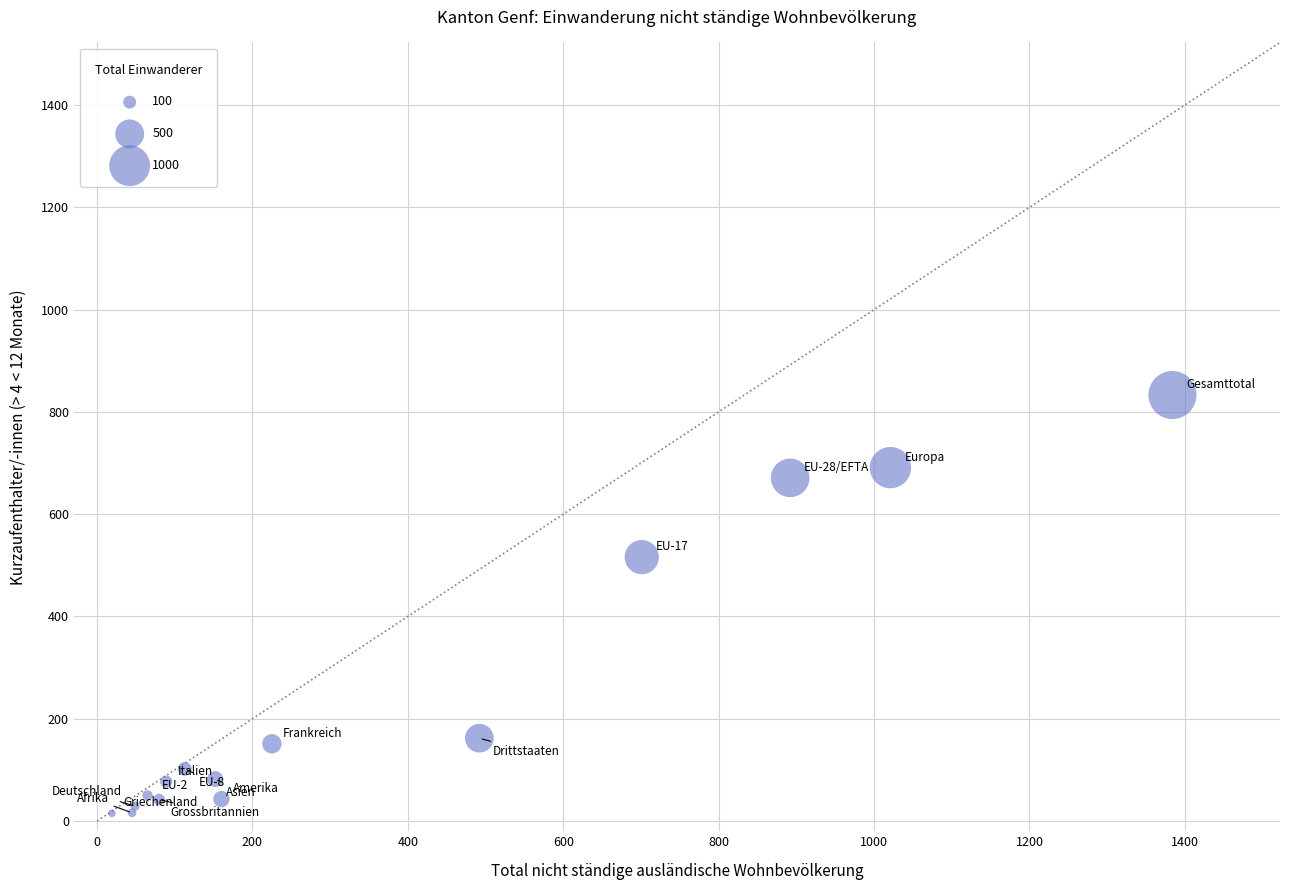

What Y value in the scatter plot is closest to 424?

516